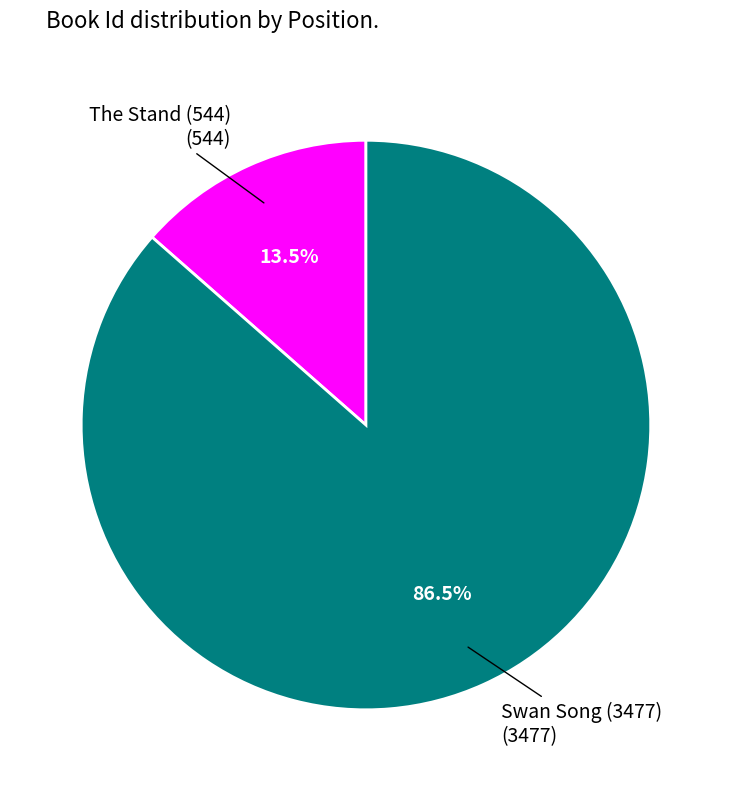

To the nearest percent, what is the difference between the largest and smallest slice percentages?

73%